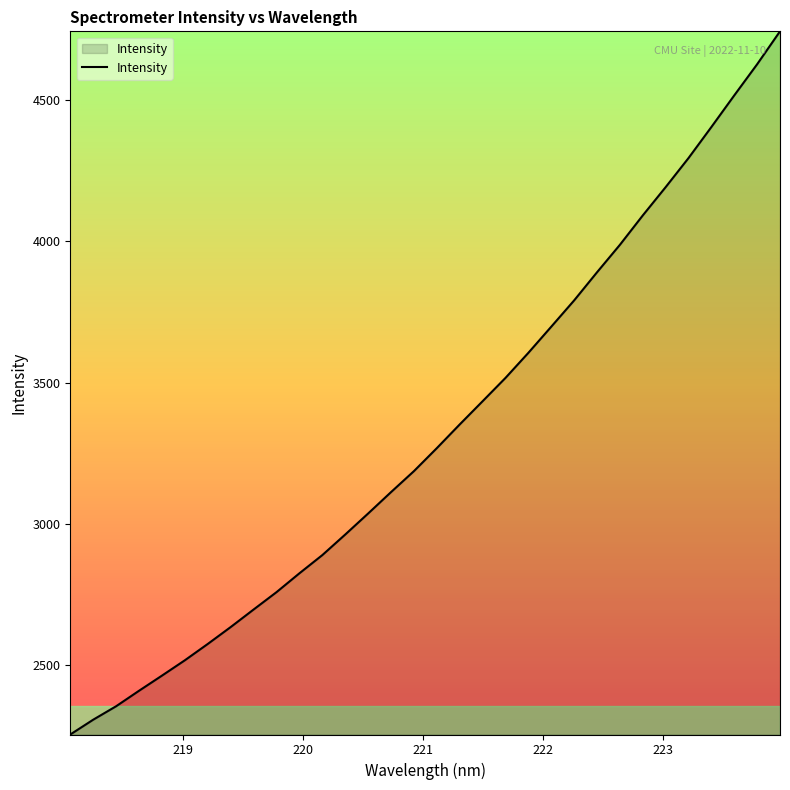

What is the minimum value shown in the chart?

2255.3